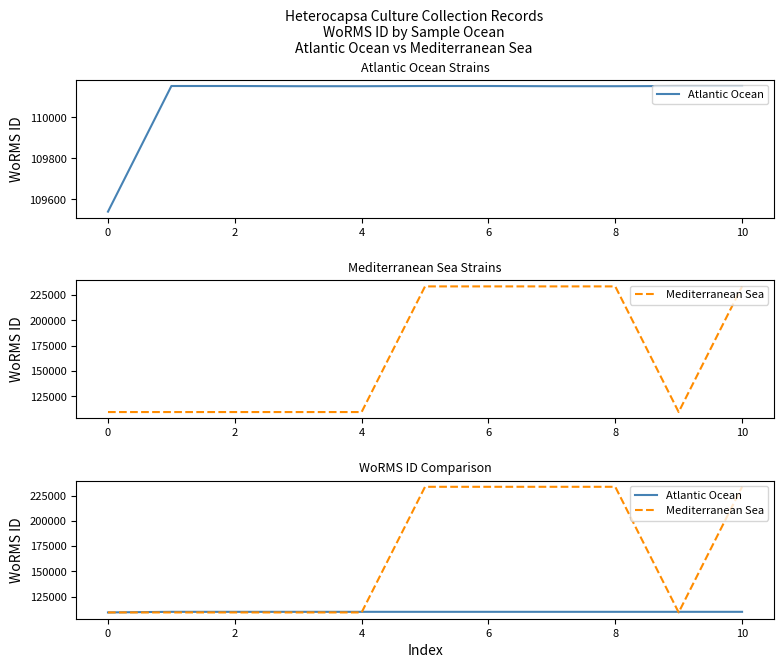

Which series has the widest spread of values?

Mediterranean Sea